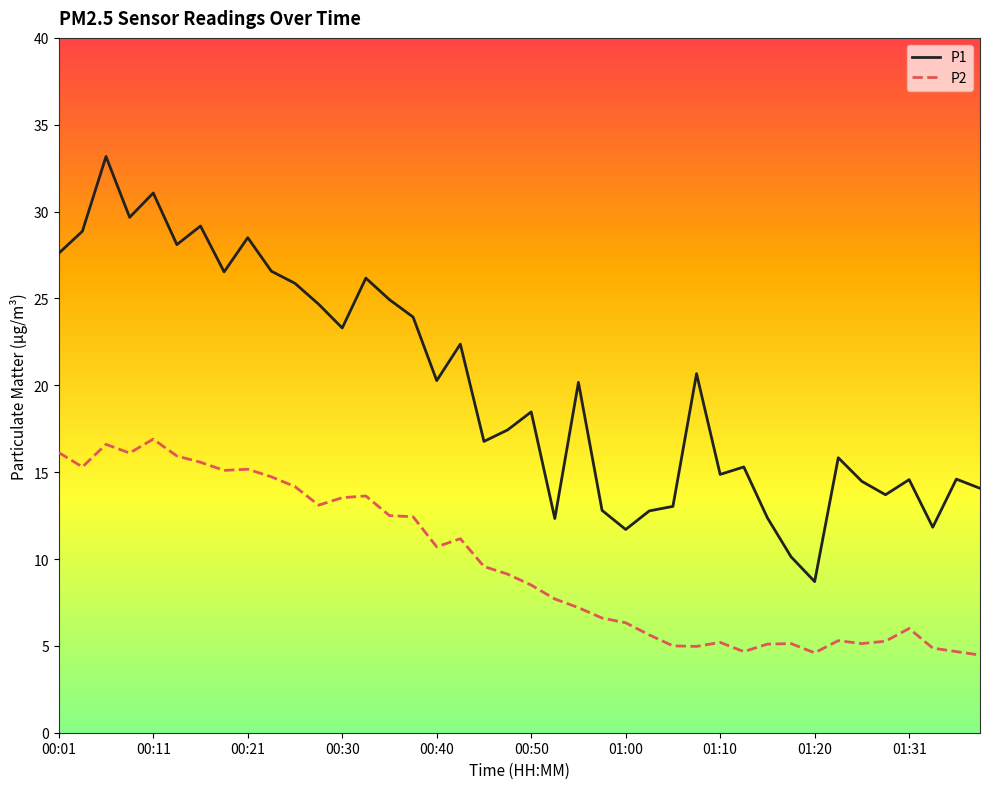

List the series in order of their peak value, lowest first.

P2, P1